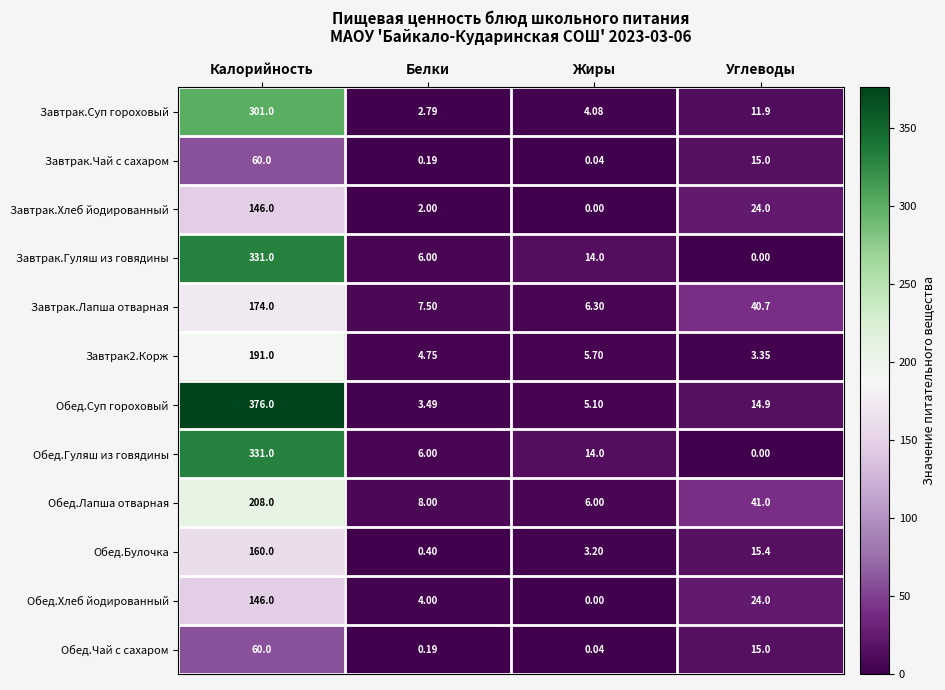

Which series has the largest range (max minus min)?

Обед.Суп гороховый